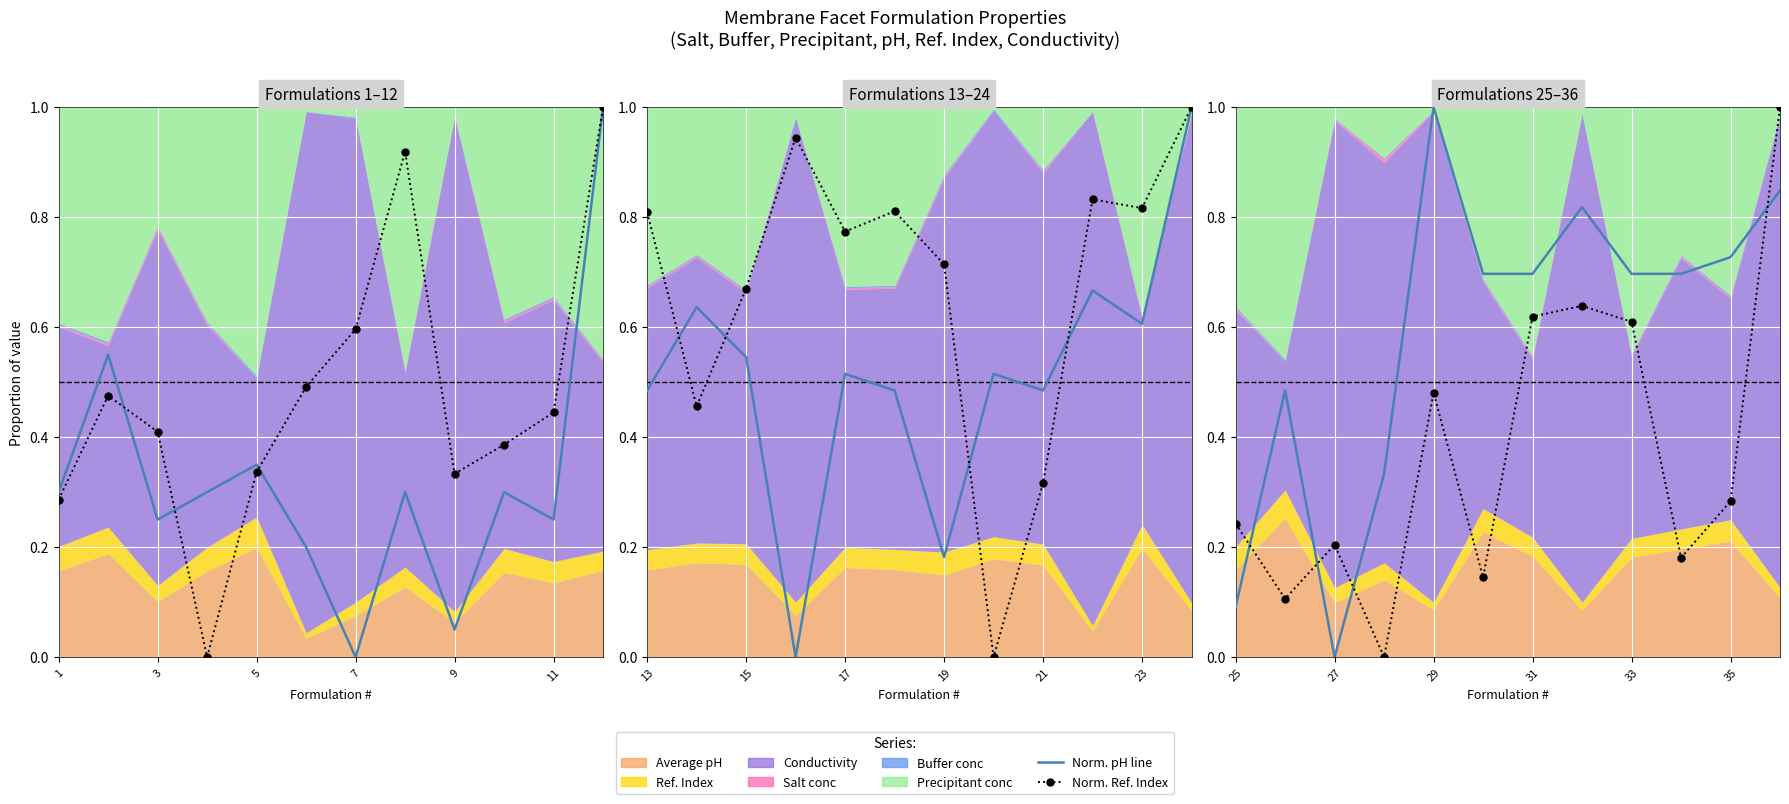

Count the number of categories in the chart.

12